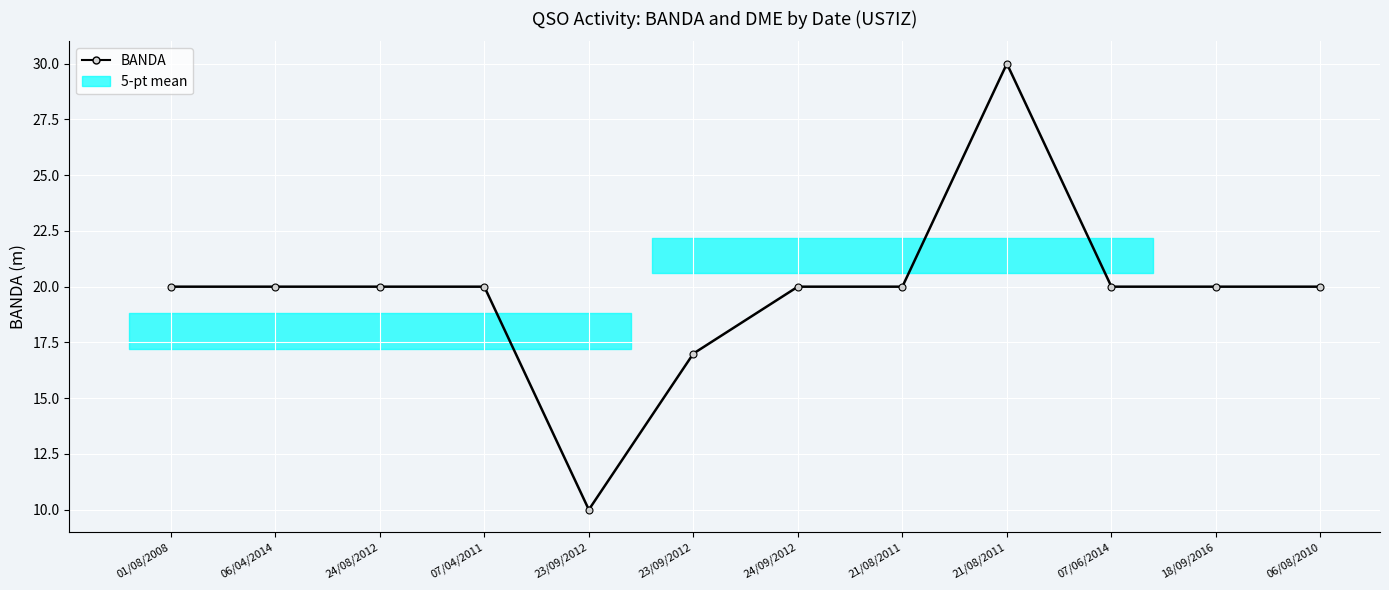

List the labels in order of value, smallest first.

23/09/2012, 23/09/2012, 01/08/2008, 06/04/2014, 24/08/2012, 07/04/2011, 24/09/2012, 21/08/2011, 07/06/2014, 18/09/2016, 06/08/2010, 21/08/2011